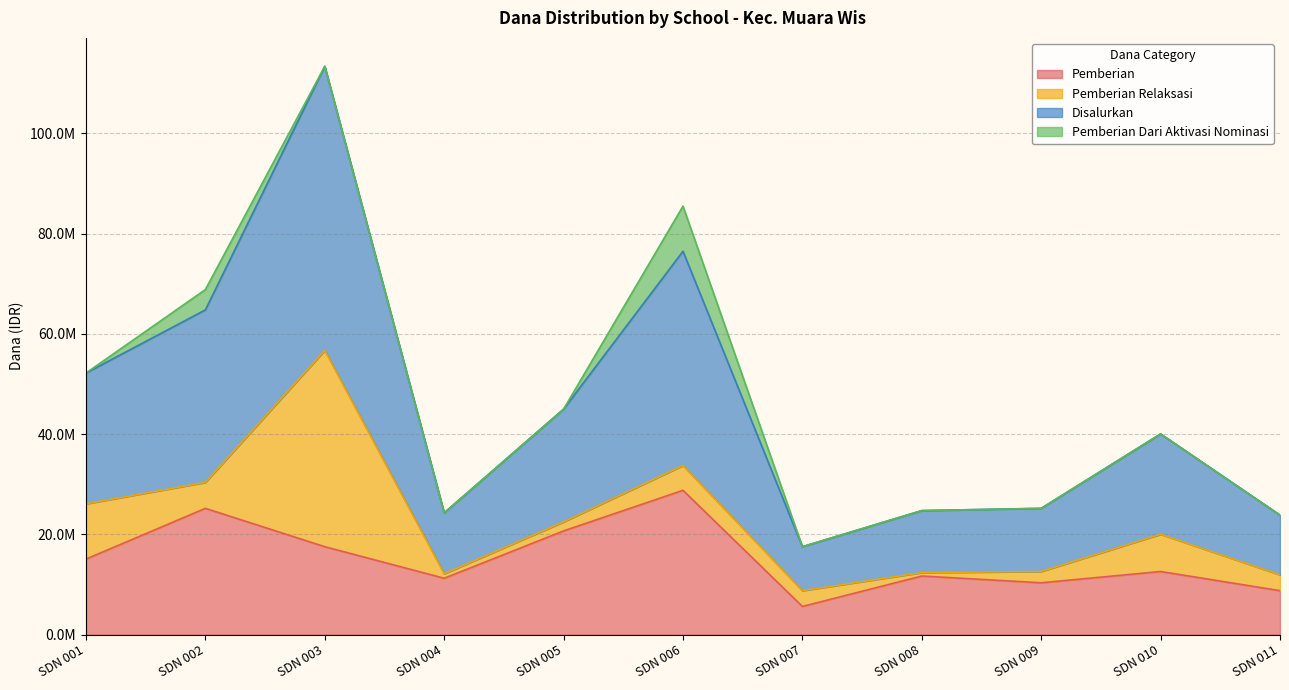

What are all the series names shown in the legend?

Pemberian, Pemberian Relaksasi, Disalurkan, Pemberian Dari Aktivasi Nominasi